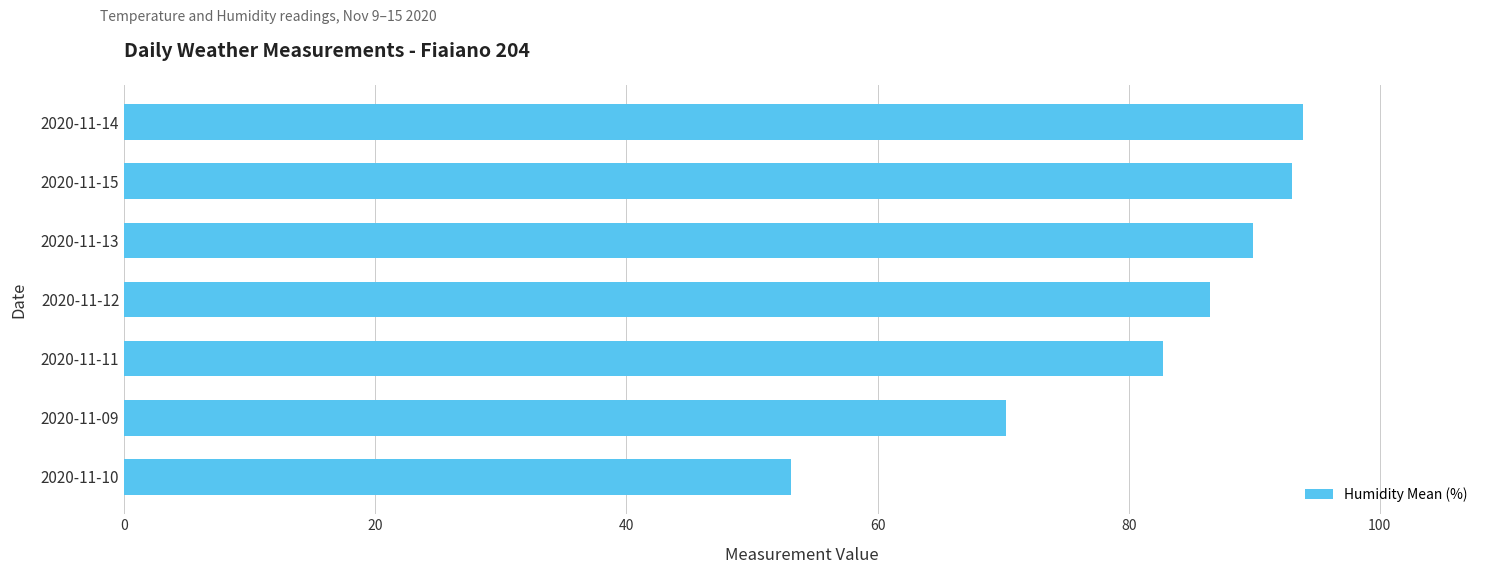

List the labels in order of value, largest first.

2020-11-14, 2020-11-15, 2020-11-13, 2020-11-12, 2020-11-11, 2020-11-09, 2020-11-10